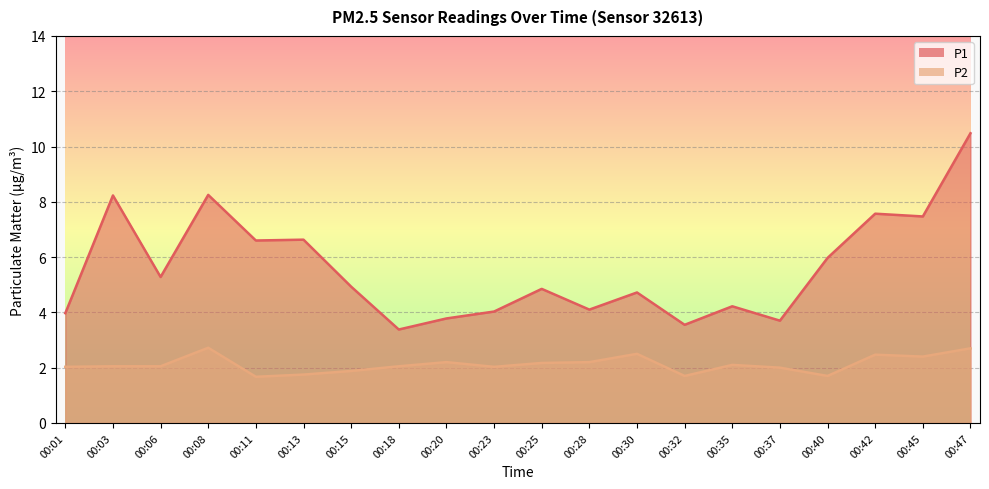

The P2 series shows 3.0 at 00:18. True or false?

False